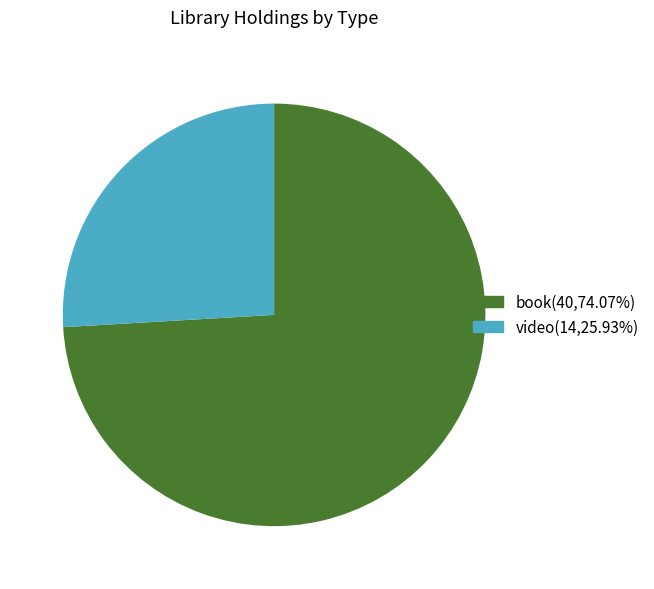

Is the sum of video(14,25.93%) and book(40,74.07%) greater than half?

Yes